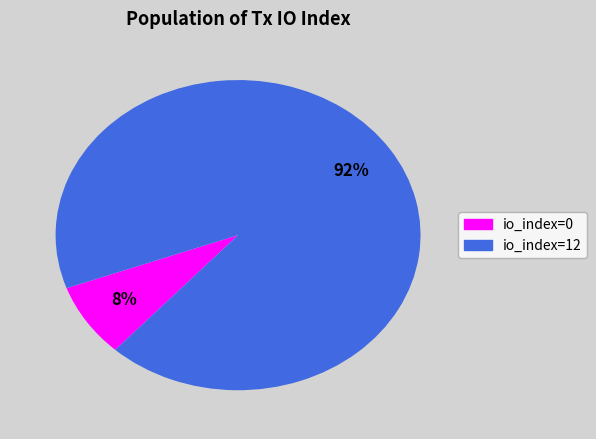

To the nearest percent, what is the average slice percentage?

50%